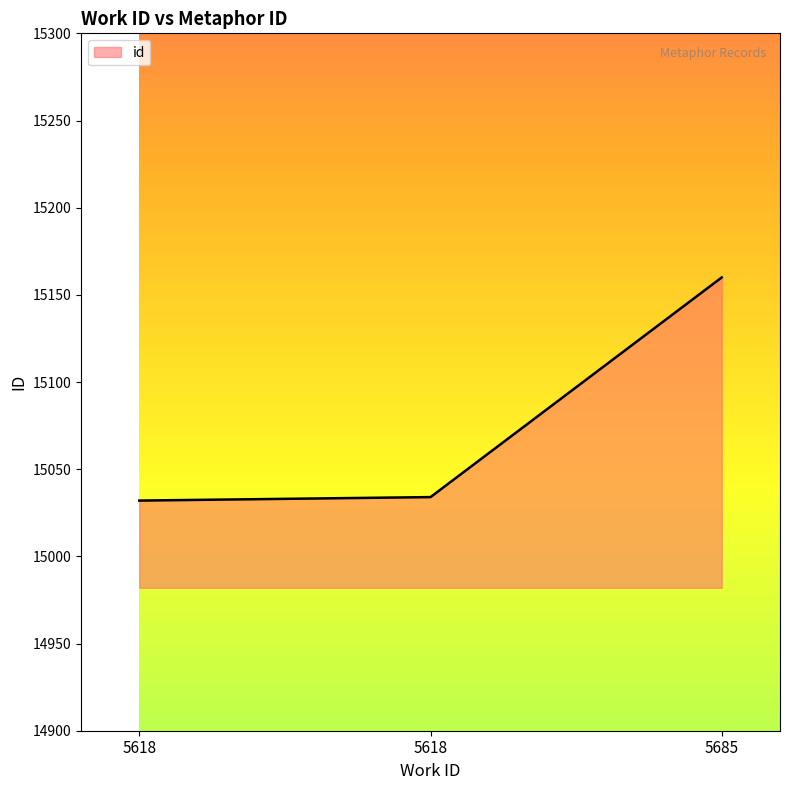

Rank the categories by value from lowest to highest.

5618, 5618, 5685